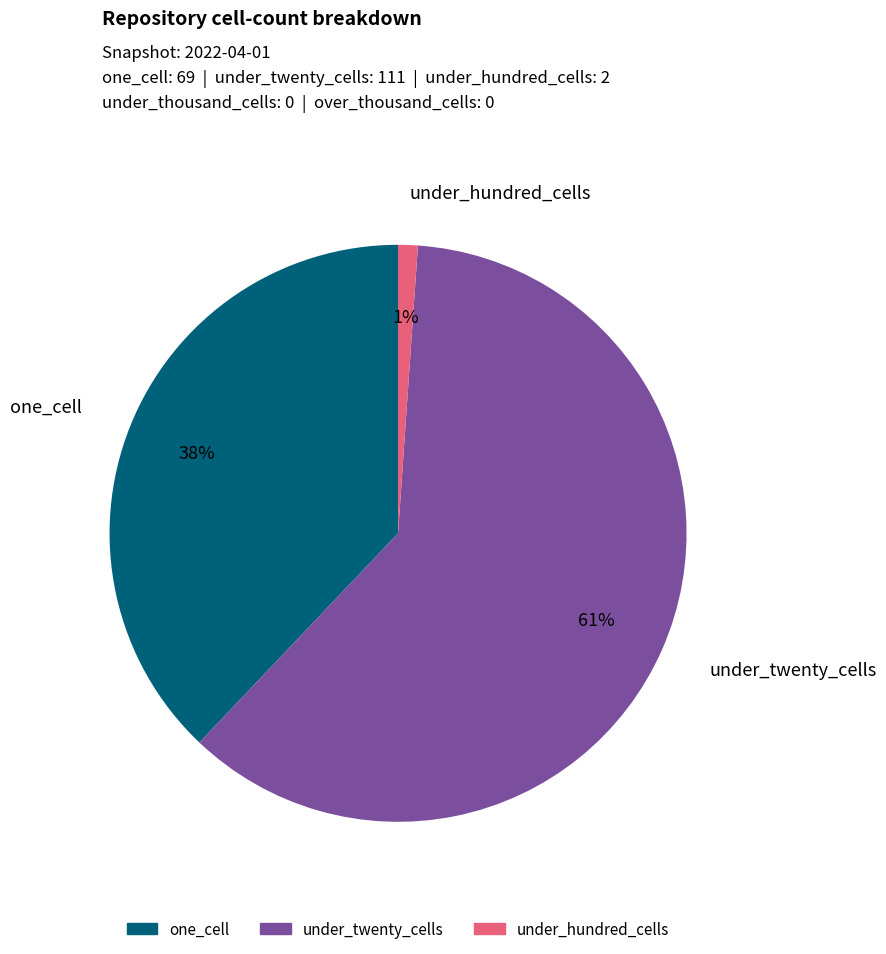

Count the number of slices in the pie.

3